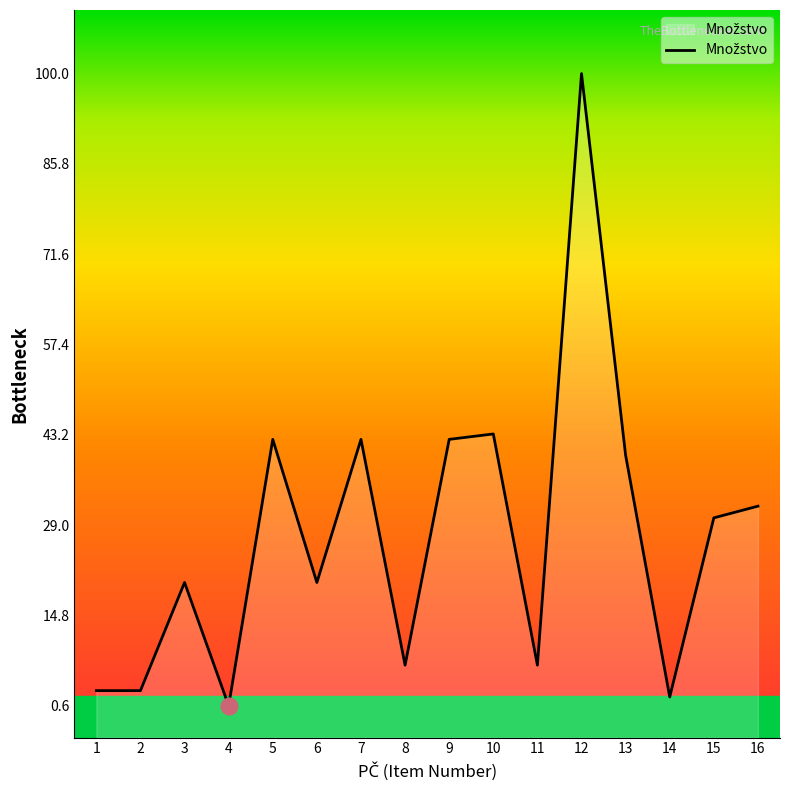

Between 1 and 3, which is larger?

3